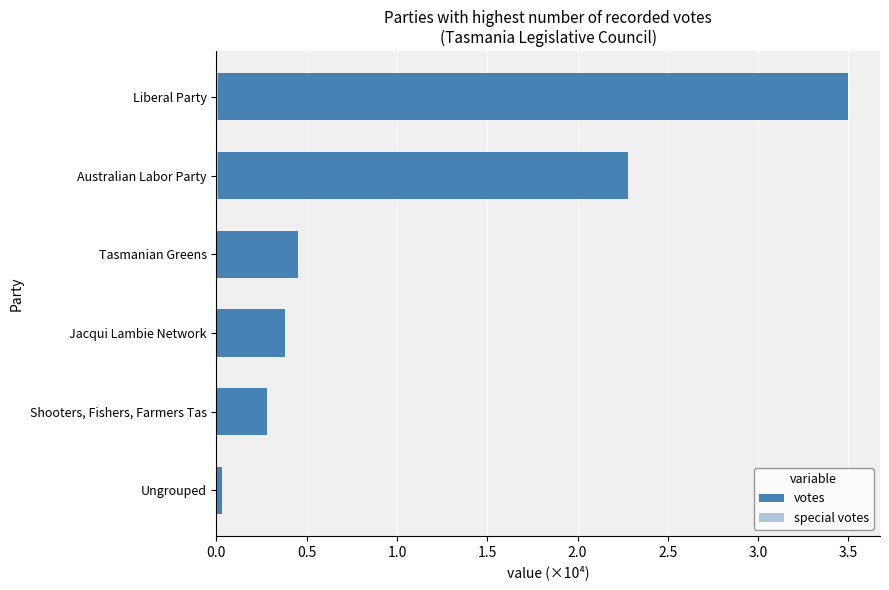

What position from the left is Tasmanian Greens?

4